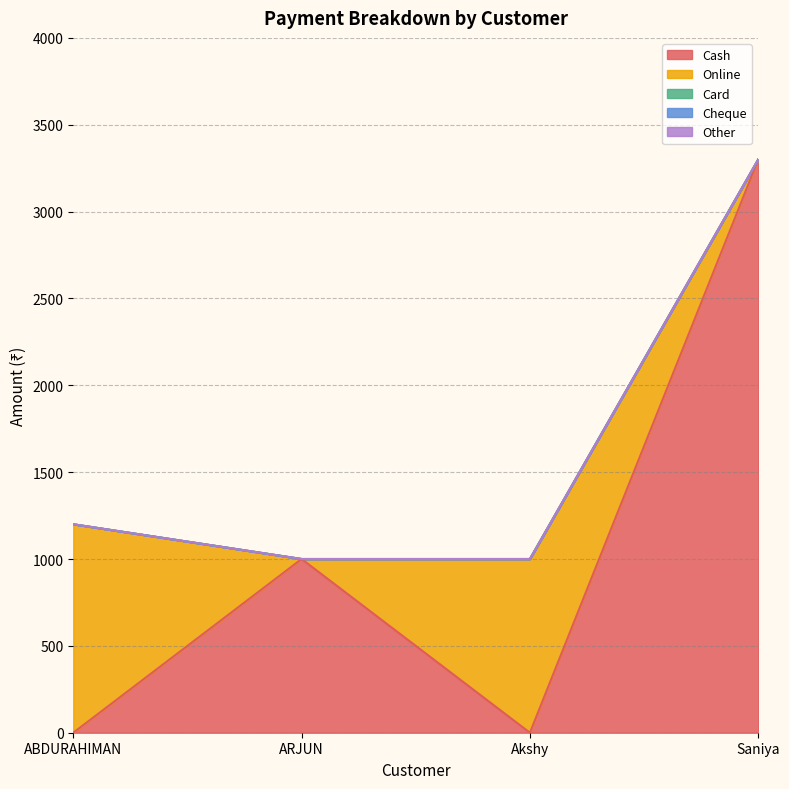

The Card series shows 0 at Akshy. True or false?

True